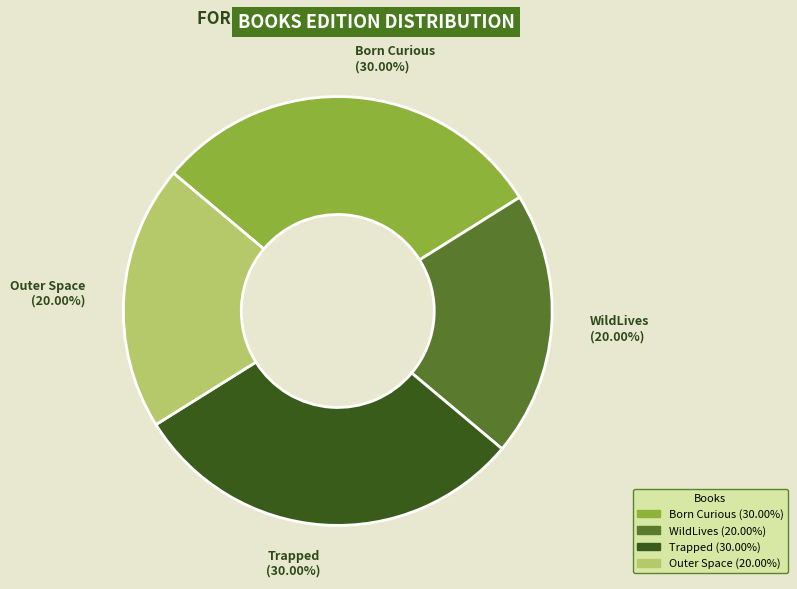

Count the number of slices in the pie.

4